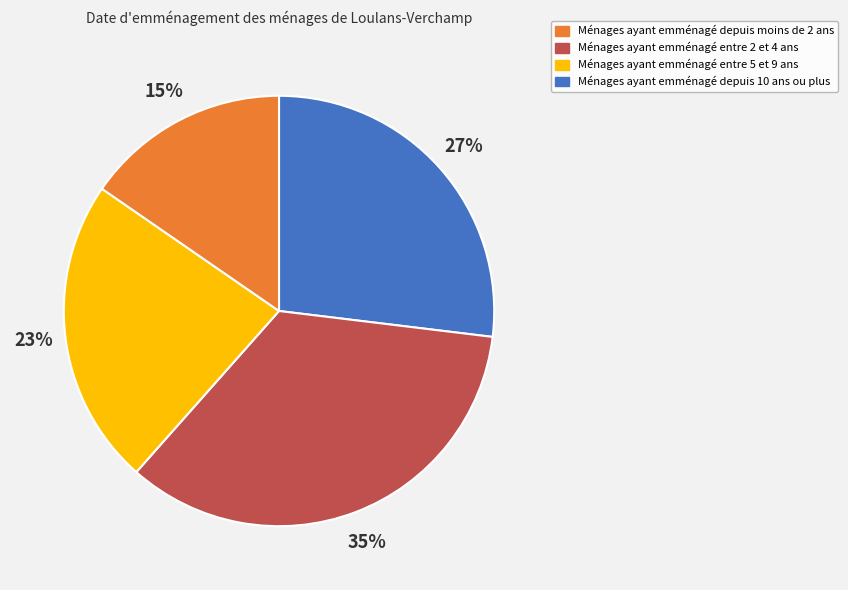

To the nearest percent, what is the average slice percentage?

25%